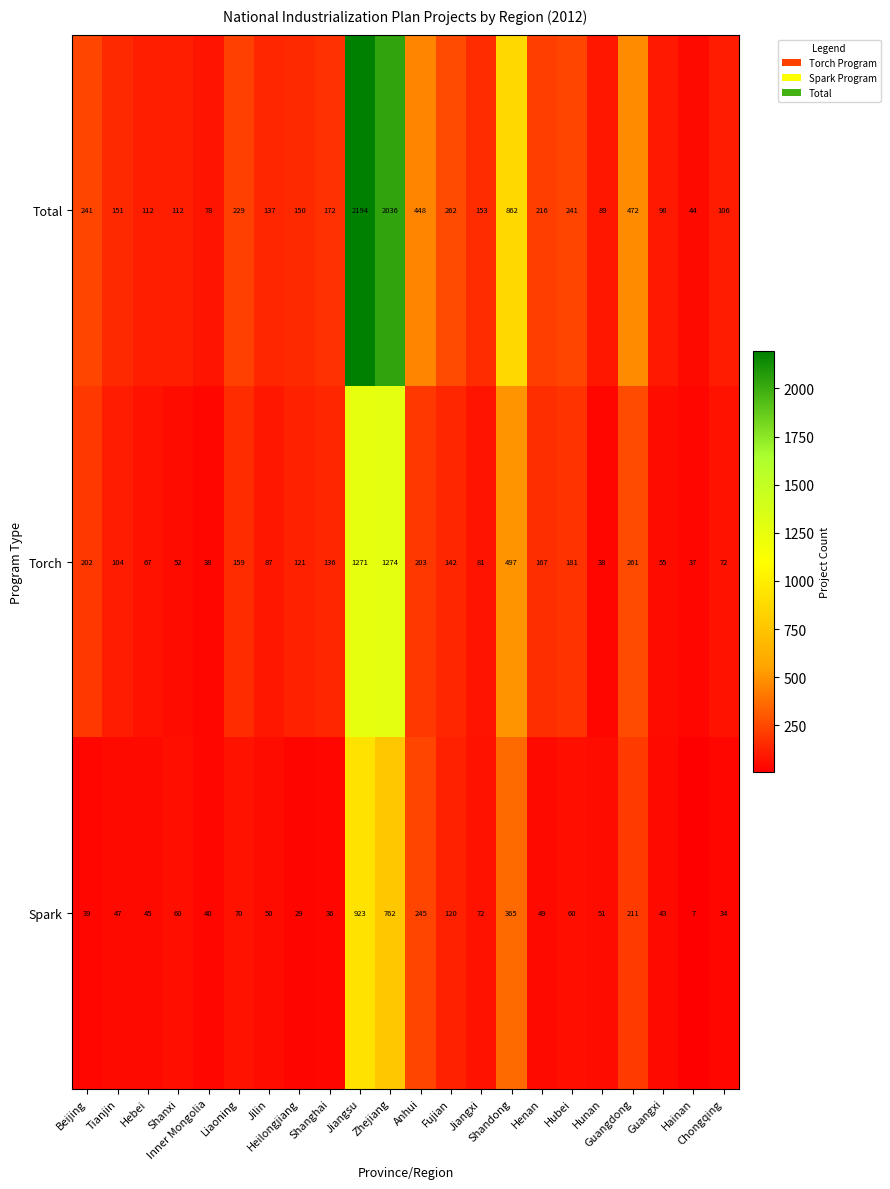

Rank the series by their maximum value, from highest to lowest.

Total, Torch, Spark